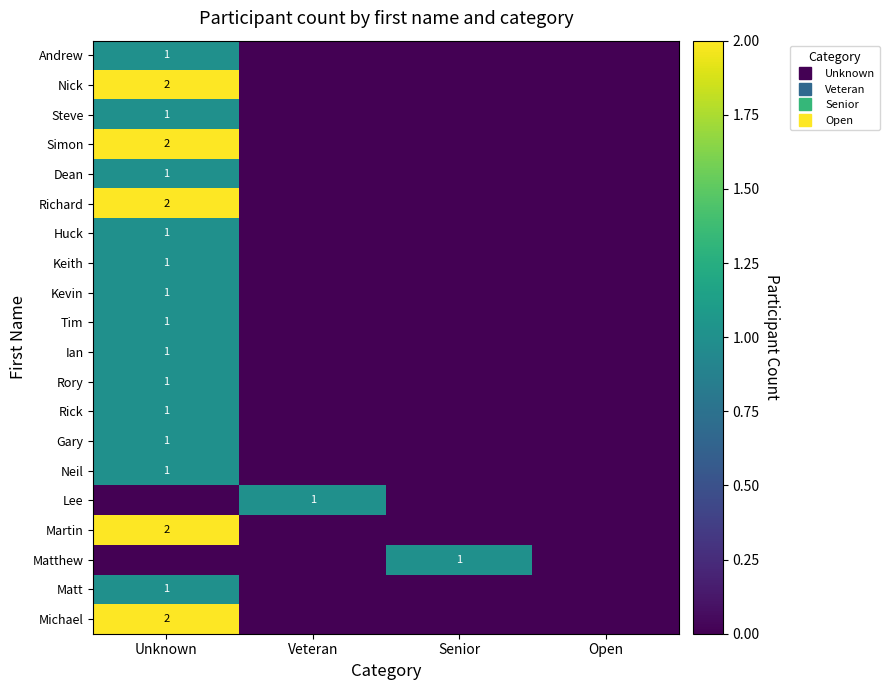

At which category does the chart reach its minimum across all series?

Veteran